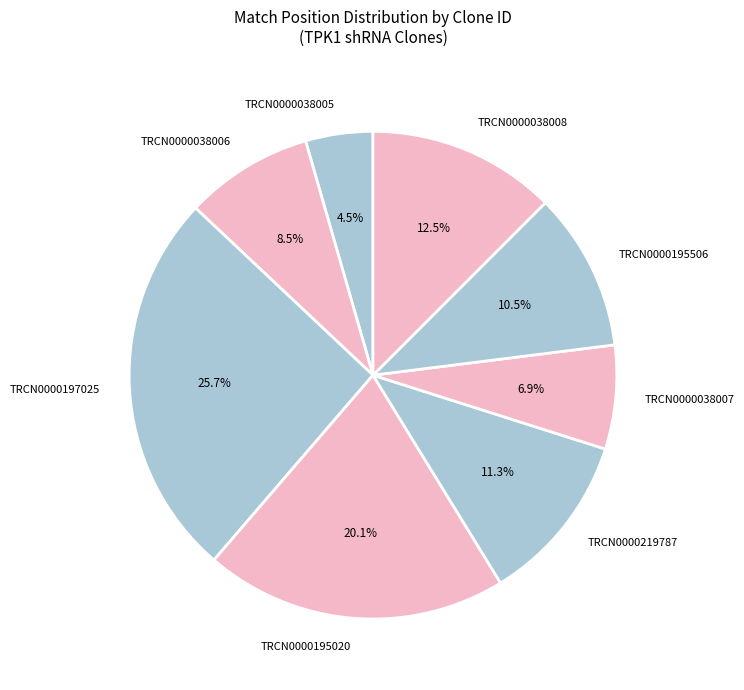

The TRCN0000038006 slice represents 19% of the pie. True or false?

False